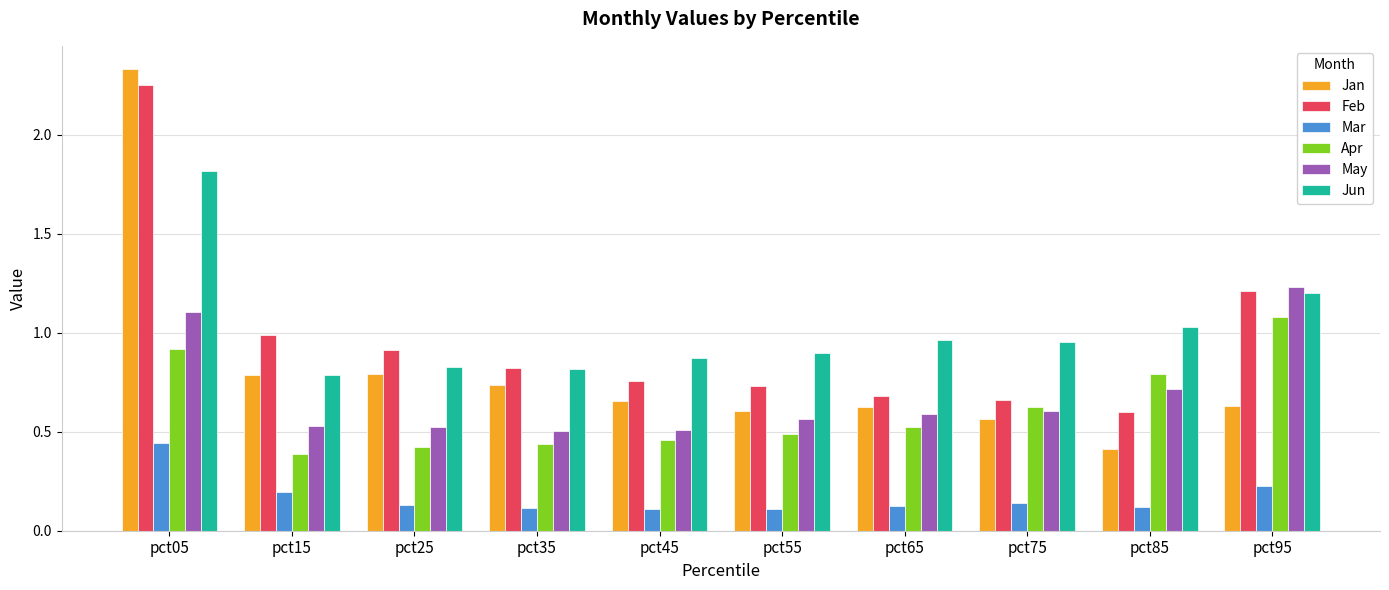

Is it true that May equals 0.5 at pct35?

True